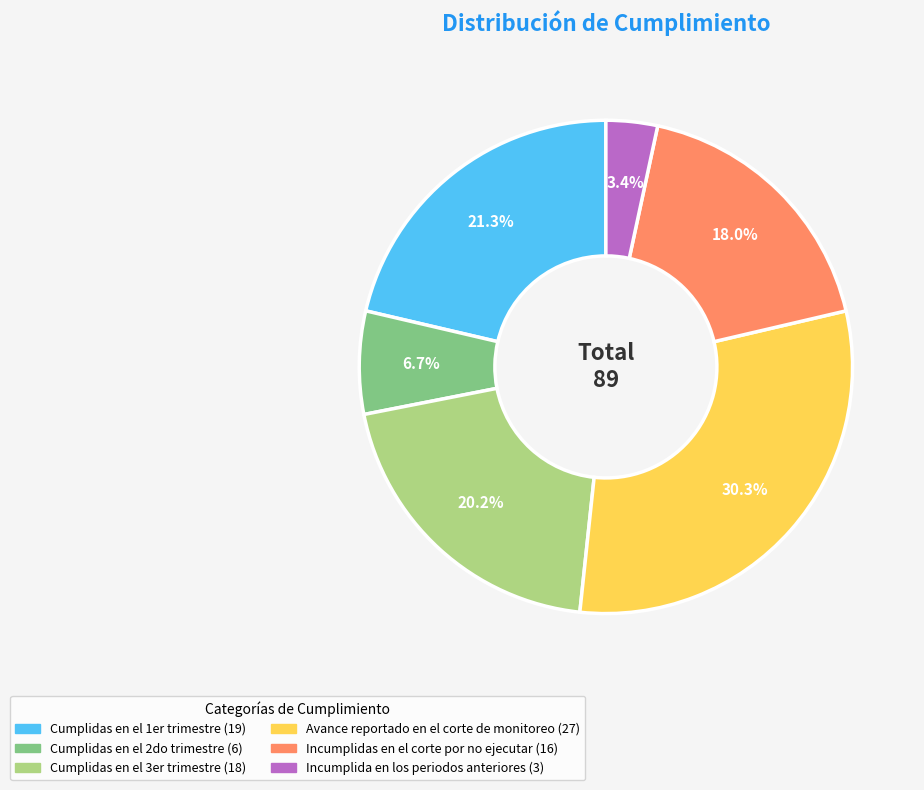

Rank the categories by value from highest to lowest.

Avance reportado en el corte de monitoreo, Cumplidas en el 1er trimestre, Cumplidas en el 3er trimestre, Incumplidas en el corte por no ejecutar, Cumplidas en el 2do trimestre, Incumplida en los periodos anteriores